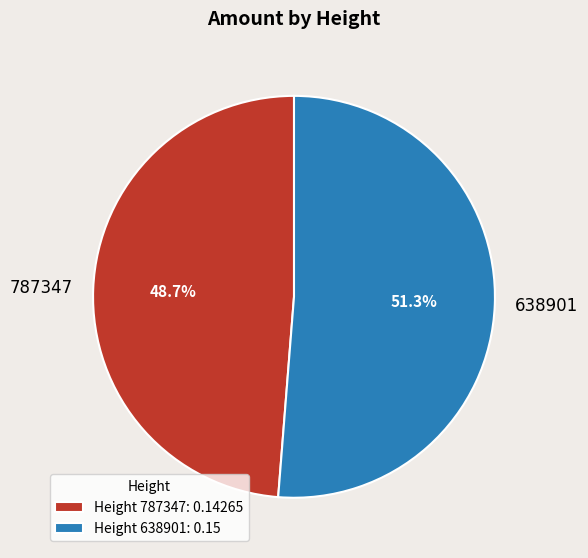

To the nearest percent, what portion does 638901 represent?

51%